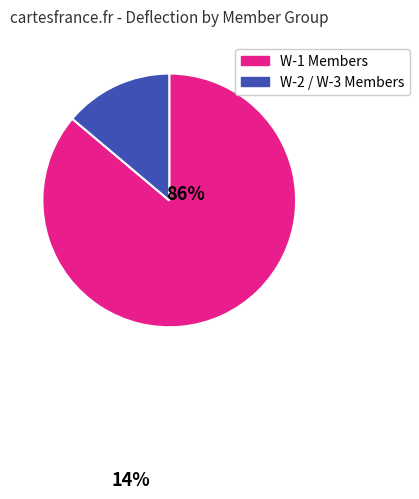

Is there a majority slice in this chart?

Yes